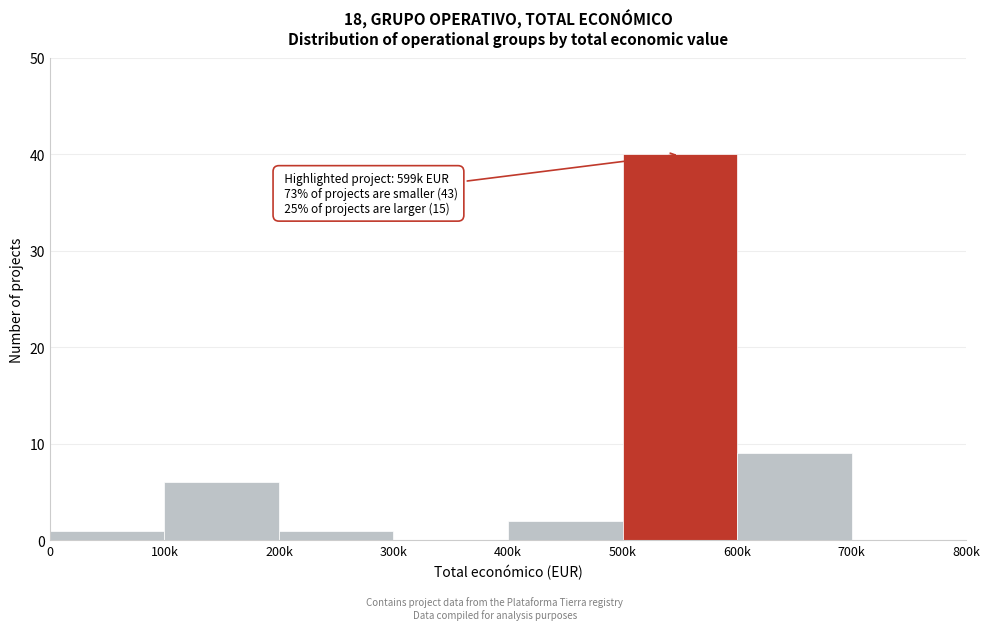

Reading left to right, what are all the values shown in this chart?

0=1	100k=6	200k=1	300k=0	400k=2	500k=40	600k=9	700k=0